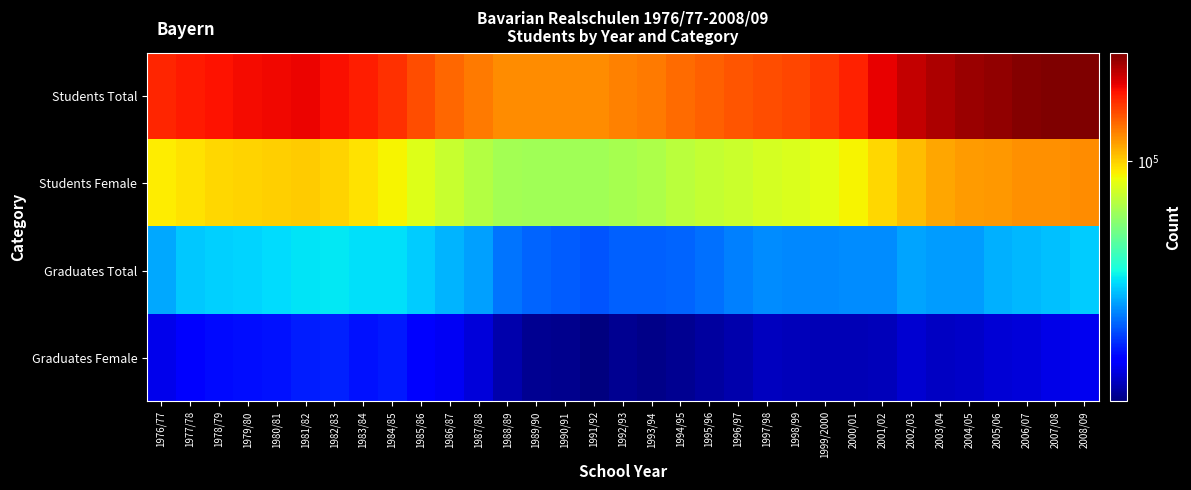

Reading left to right, what are all the values shown in this chart?

Students Total: 1976/77=163632	1977/78=169669	1978/79=173762	1979/80=177521	1980/81=178770	1981/82=179934	1982/83=174712	1983/84=167799	1984/85=158087	1985/86=145607	1986/87=135393	1987/88=127650	1988/89=121372	1989/90=120854	1990/91=121202	1991/92=121727	1992/93=124884	1993/94=128526	1994/95=133263	1995/96=137963	1996/97=141807	1997/98=146131	1998/99=149259	1999/2000=154889	2000/01=166396	2001/02=182583	2002/03=198889	2003/04=211333	2004/05=219674	2005/06=225349	2006/07=230518	2007/08=233607	2008/09=235538
Students Female: 1976/77=91604	1977/78=94922	1978/79=97376	1979/80=99286	1980/81=100265	1981/82=101431	1982/83=98557	1983/84=94431	1984/85=89388	1985/86=81961	1986/87=75846	1987/88=71131	1988/89=67399	1989/90=66674	1990/91=66721	1991/92=66773	1992/93=68157	1993/94=69909	1994/95=72657	1995/96=75470	1996/97=77226	1997/98=79381	1998/99=81237	1999/2000=83915	2000/01=90020	2001/02=98103	2002/03=105899	2003/04=111842	2004/05=115861	2005/06=117702	2006/07=119502	2007/08=120285	2008/09=120747
Graduates Total: 1976/77=33128	1977/78=36157	1978/79=36909	1979/80=37491	1980/81=38167	1981/82=39113	1982/83=39423	1983/84=38629	1984/85=38703	1985/86=36382	1986/87=34399	1987/88=32387	1988/89=28740	1989/90=27589	1990/91=26950	1991/92=26353	1992/93=27381	1993/94=27470	1994/95=27716	1995/96=28522	1996/97=29707	1997/98=30904	1998/99=30396	1999/2000=30462	2000/01=30649	2001/02=30727	2002/03=32996	2003/04=32056	2004/05=32300	2005/06=33800	2006/07=34504	2007/08=35591	2008/09=36459
Graduates Female: 1976/77=19297	1977/78=21015	1978/79=21641	1979/80=21682	1980/81=22028	1981/82=22710	1982/83=23023	1983/84=22033	1984/85=22587	1985/86=20847	1986/87=19717	1987/88=18475	1988/89=16548	1989/90=15641	1990/91=15334	1991/92=14845	1992/93=15567	1993/94=15333	1994/95=15538	1995/96=16143	1996/97=16685	1997/98=17291	1998/99=17168	1999/2000=16951	2000/01=16931	2001/02=17170	2002/03=18046	2003/04=17491	2004/05=17802	2005/06=18388	2006/07=18565	2007/08=19225	2008/09=19455